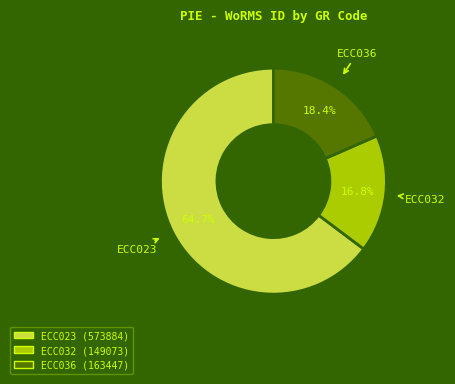

What is the largest slice in the pie chart?

ECC023